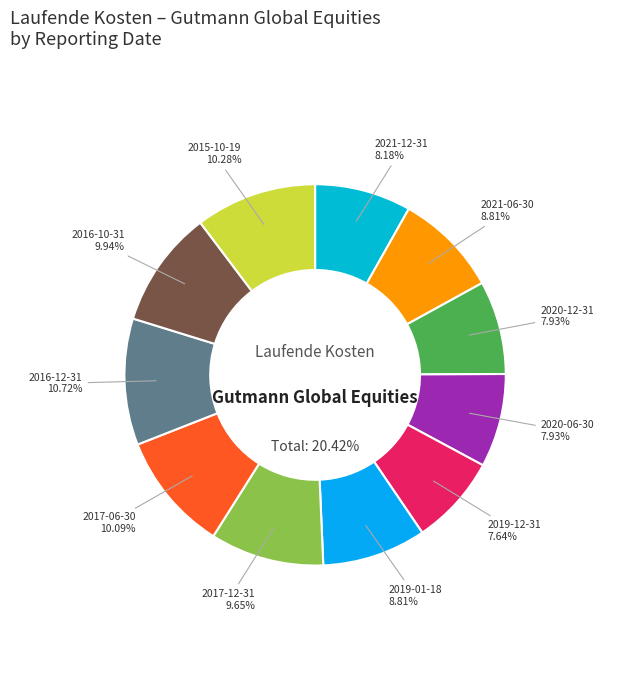

Do 2021-06-30 and 2017-12-31 together represent more than half of the pie?

No